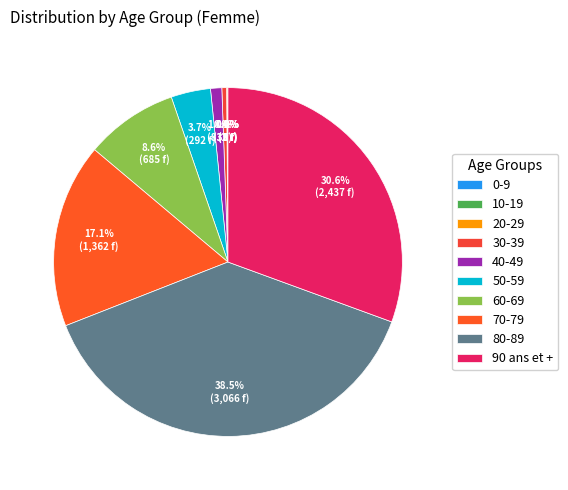

Is the sum of 60-69 and 80-89 greater than half?

No